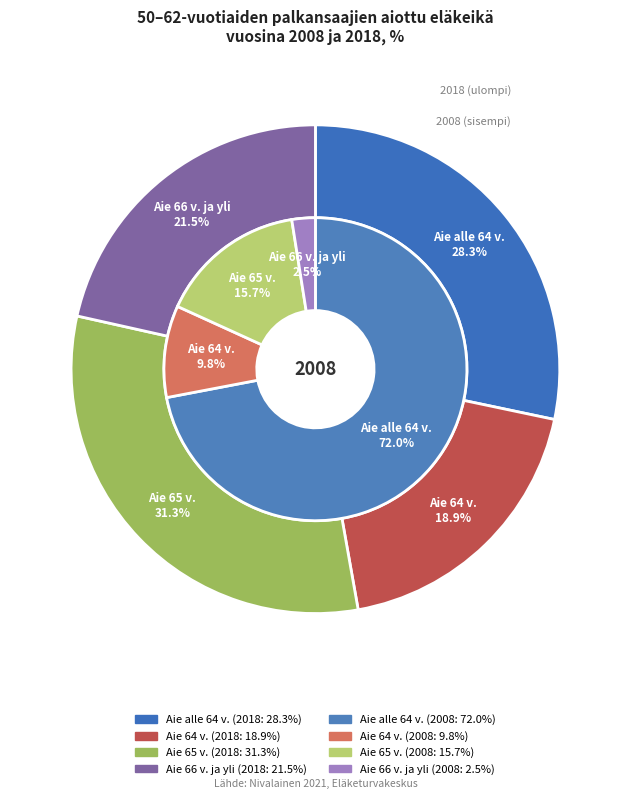

The values_2008 slice represents 77% of the pie. True or false?

False